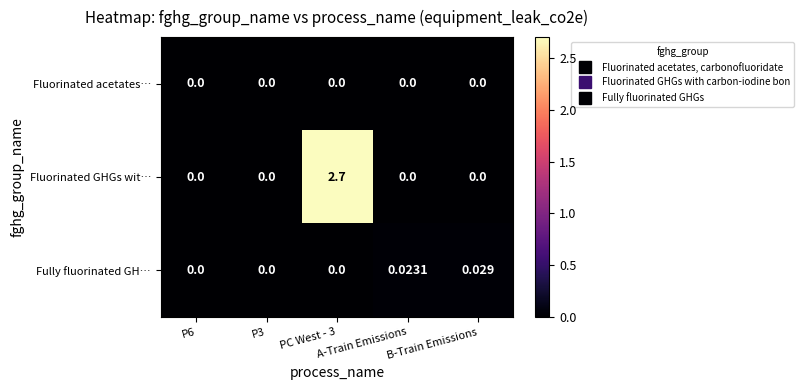

How many categories are shown in the chart?

5